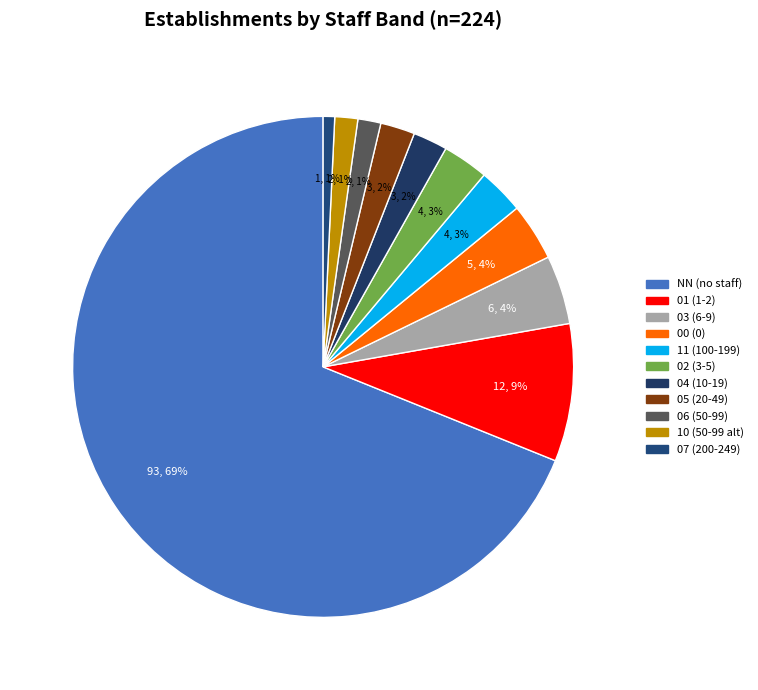

How many slices are in this pie chart?

11